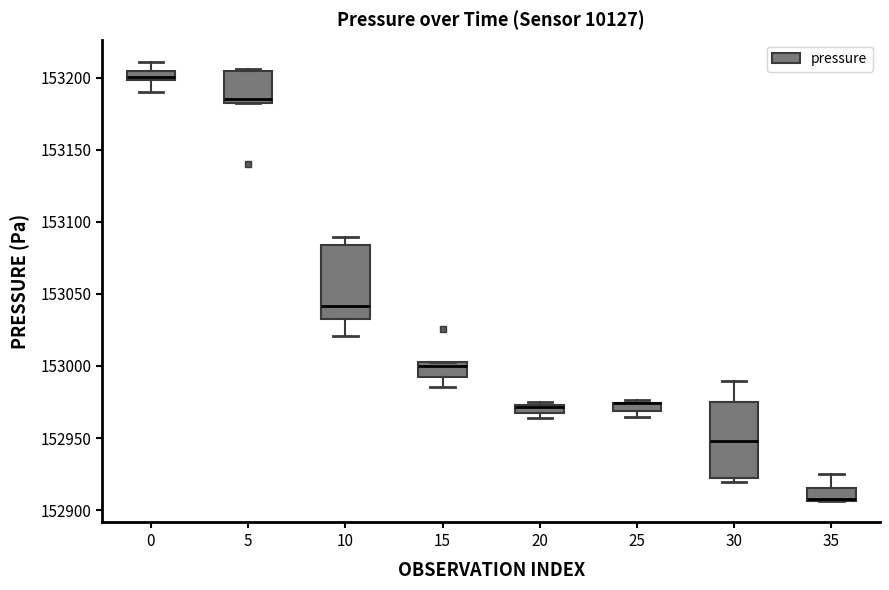

Where is the upper edge of the box at x = 0 on the y-axis? The values are not printed on the chart, so give them approximately, as read against the axis.

153205